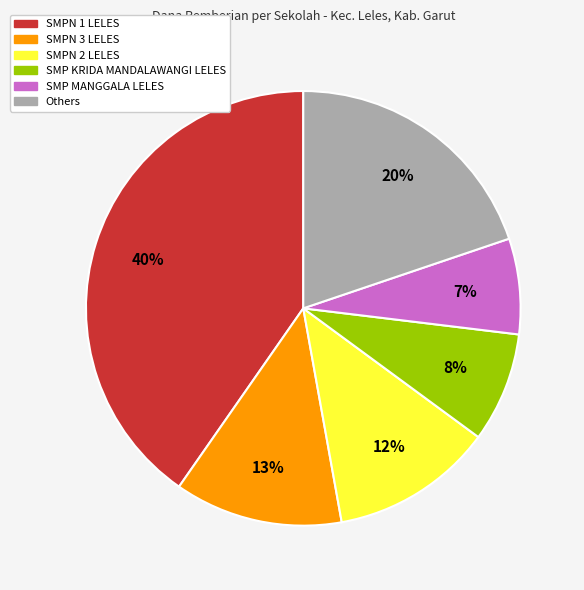

To the nearest percent, what is the average slice percentage?

17%